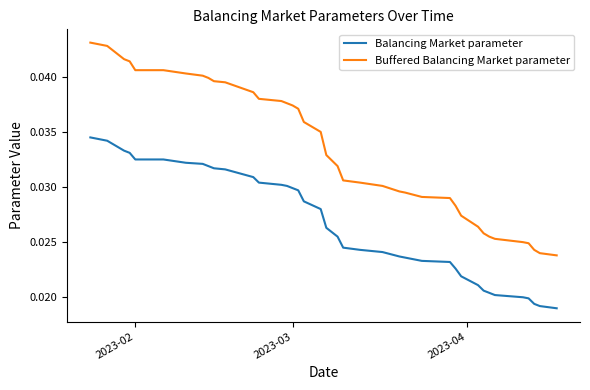

True or false: Balancing Market parameter and Buffered Balancing Market parameter cross at least once.

False